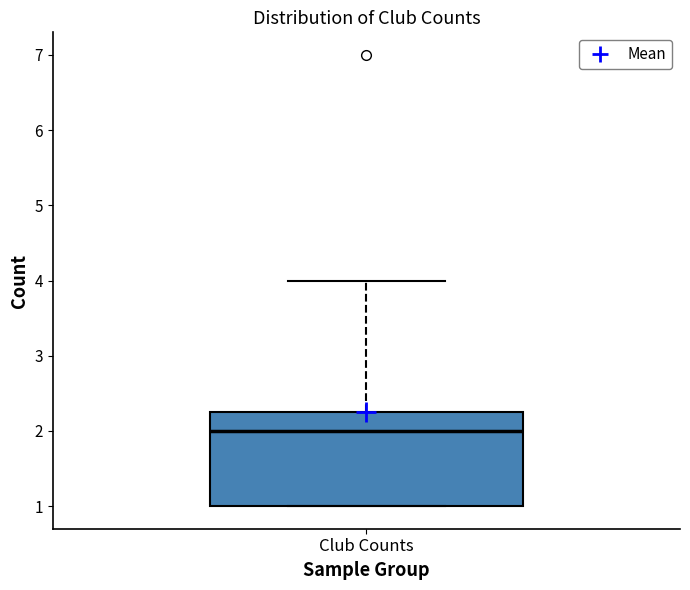

Where does the upper whisker of the box for Club Counts end on the y-axis? The values are not printed on the chart, so give them approximately, as read against the axis.

4.0